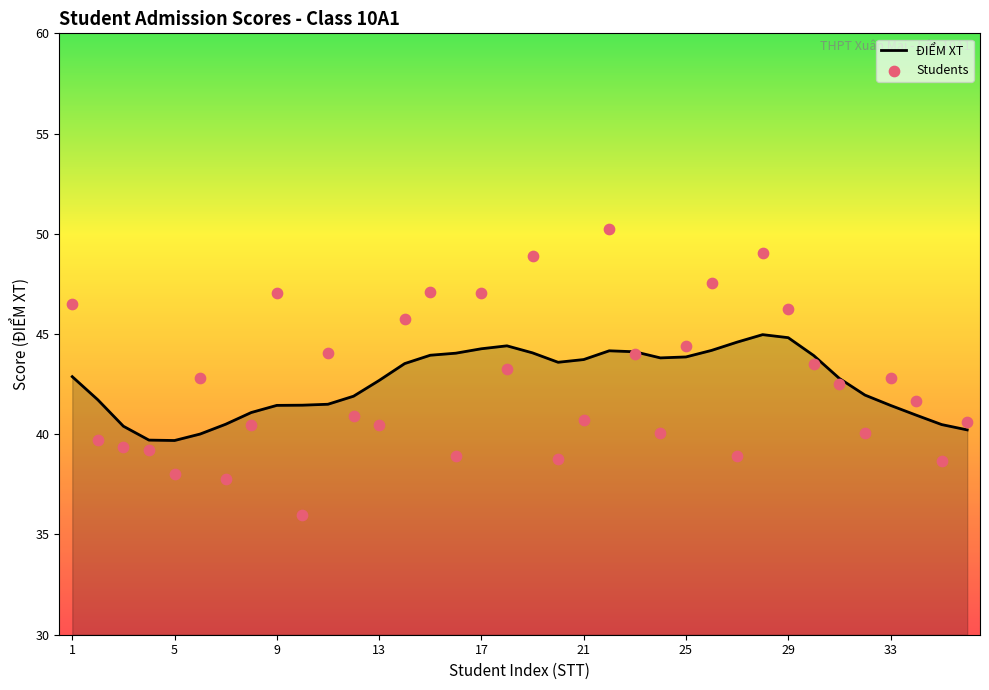

What are all the series names shown in the legend?

ĐIỂM XT, Students